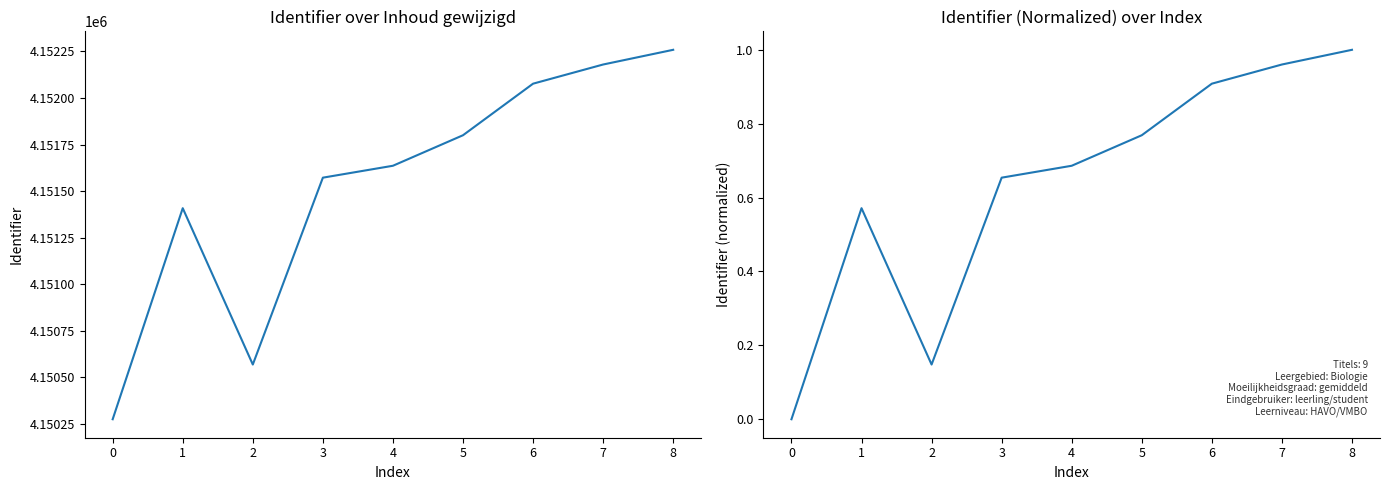

What is the sum of all Identifier values?

37363774.0